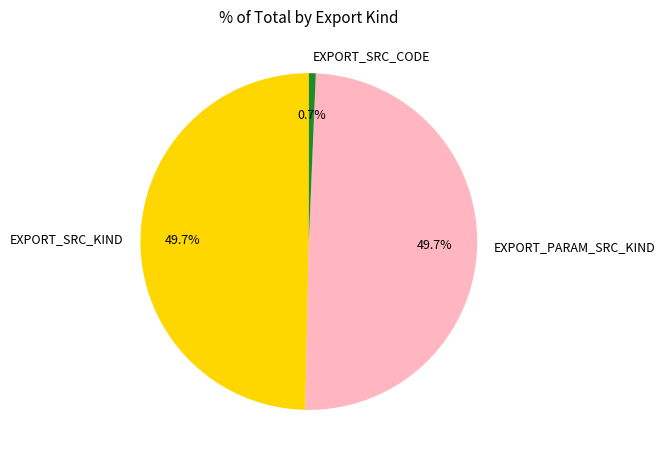

Does EXPORT_SRC_CODE represent more than half of the total?

No